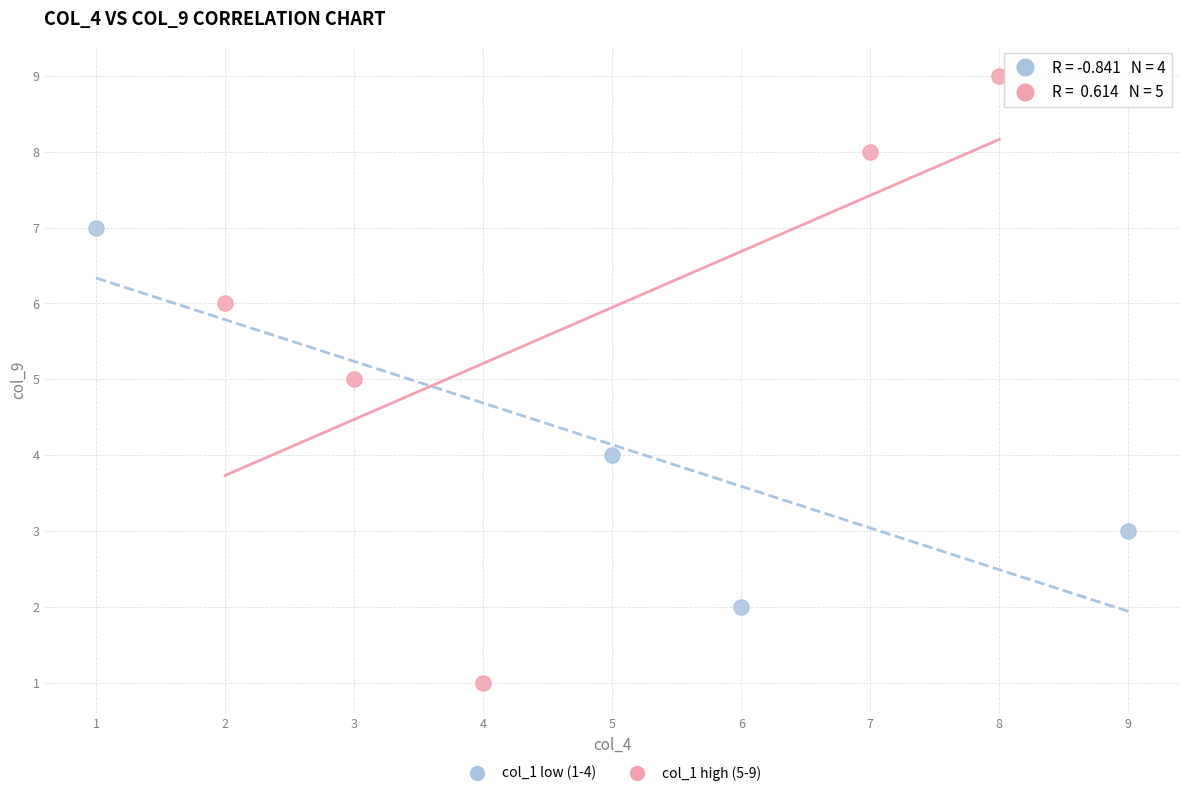

What are all the series names shown in the legend?

col_1 low (1-4), col_1 high (5-9)